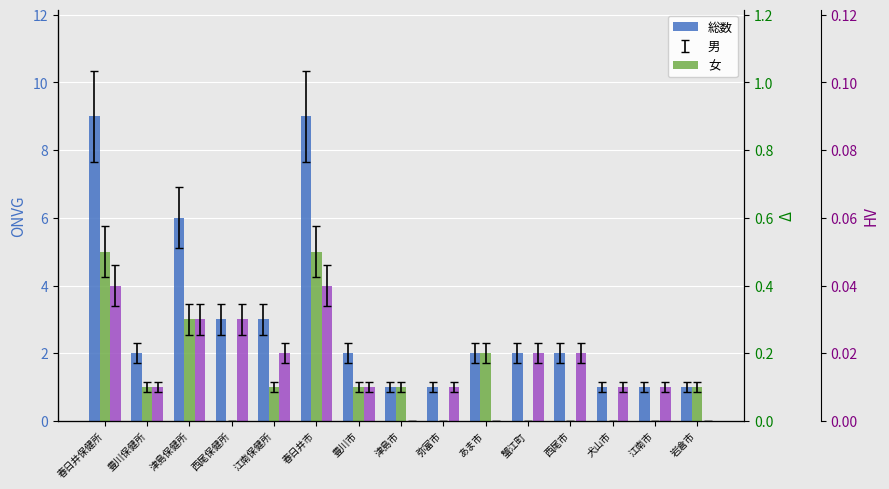

What is the sum of all 男 values?

20